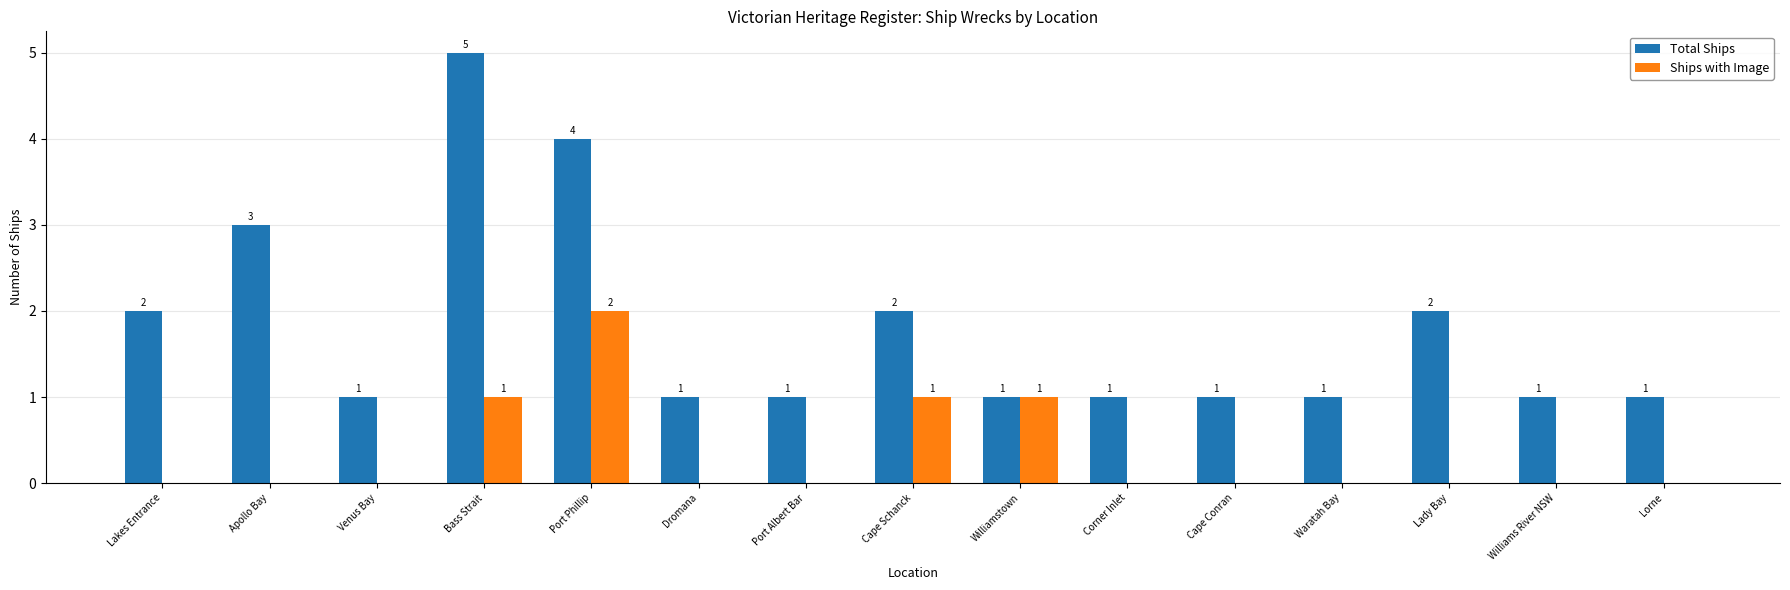

Which series has the largest range (max minus min)?

Total Ships